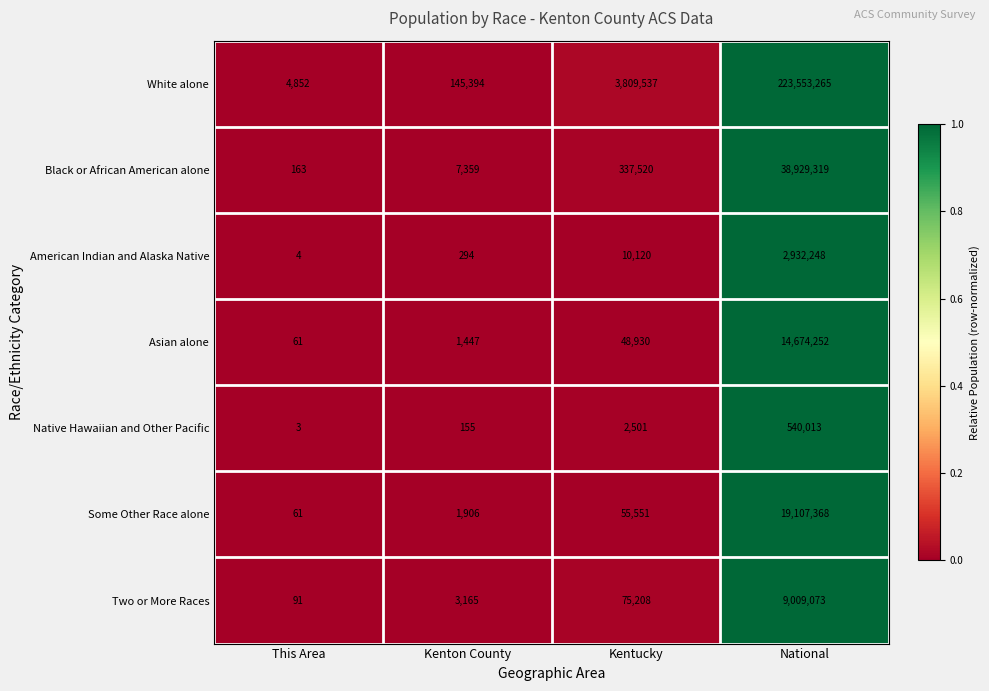

Rank the series by their maximum value, from highest to lowest.

White alone, Black or African American alone, Some Other Race alone, Asian alone, Two or More Races, American Indian and Alaska Native, Native Hawaiian and Other Pacific